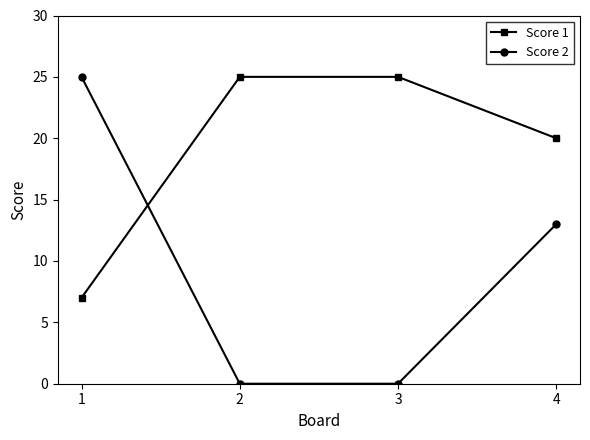

What is the maximum value for Score 1?

25